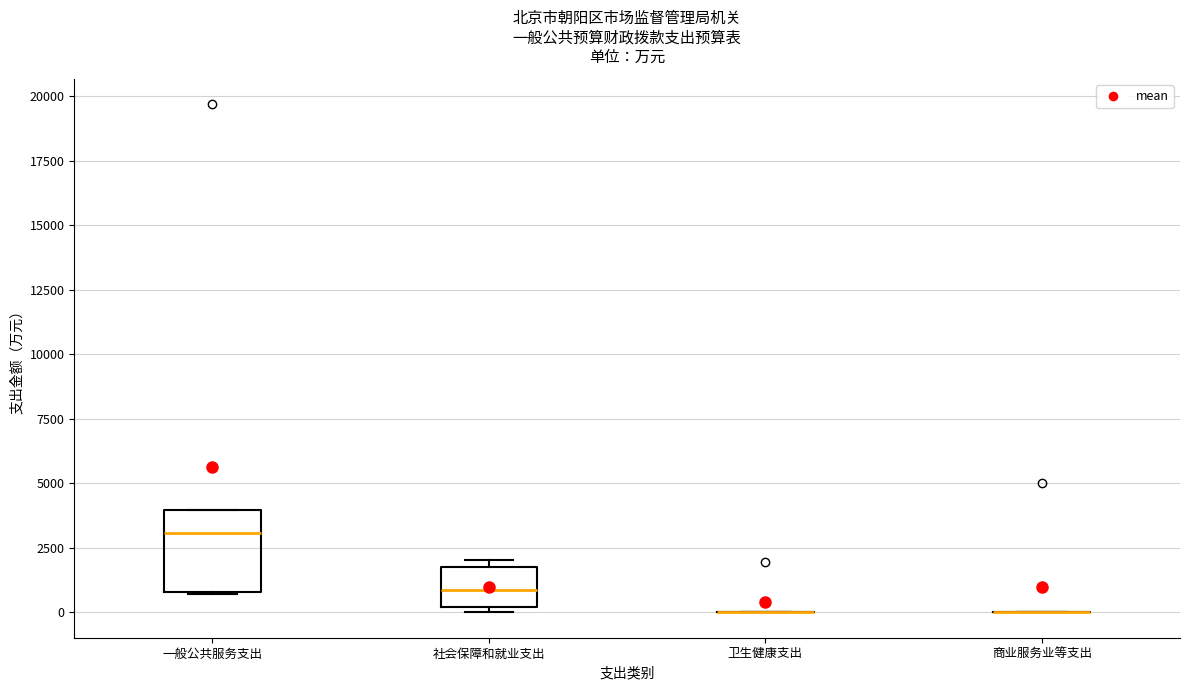

Where does the median line of the box for 社会保障和就业支出 sit on the y-axis? The values are not printed on the chart, so give them approximately, as read against the axis.

1000